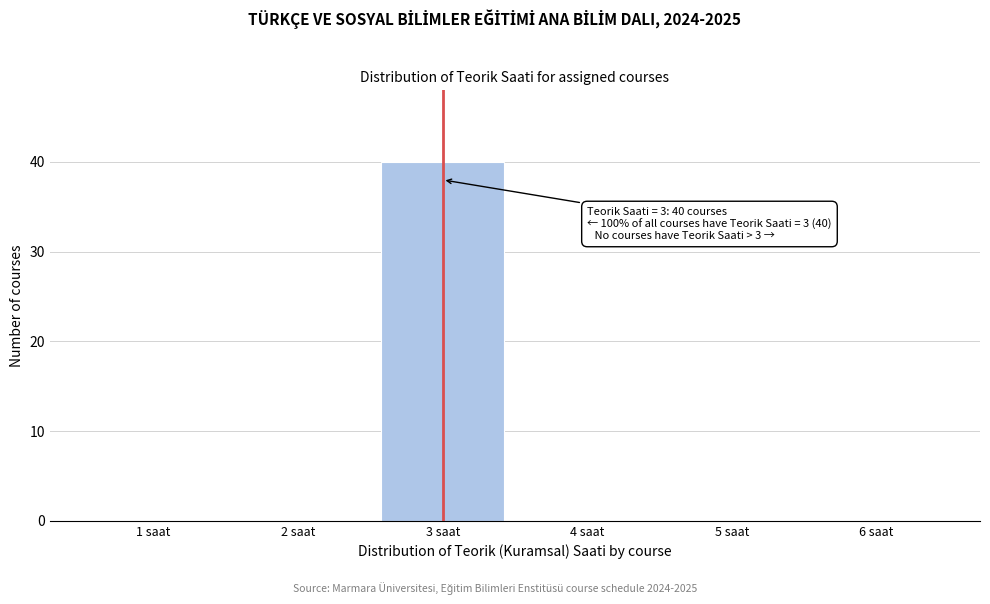

Which range on the x-axis has the tallest bar?

2.5 to 3.5